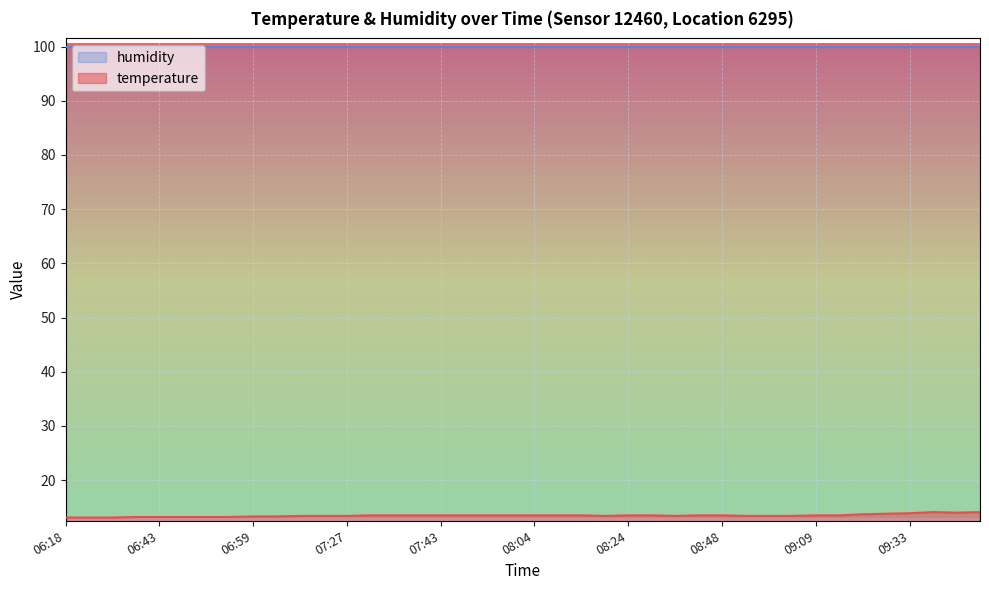

The value at 06:39 is 20.3. True or false?

False